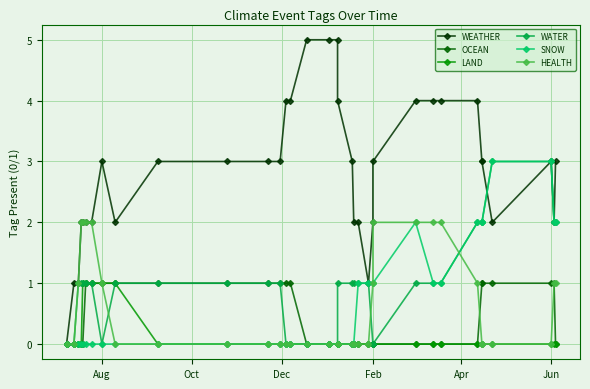

At how many categories does at least one series exceed 0?

34